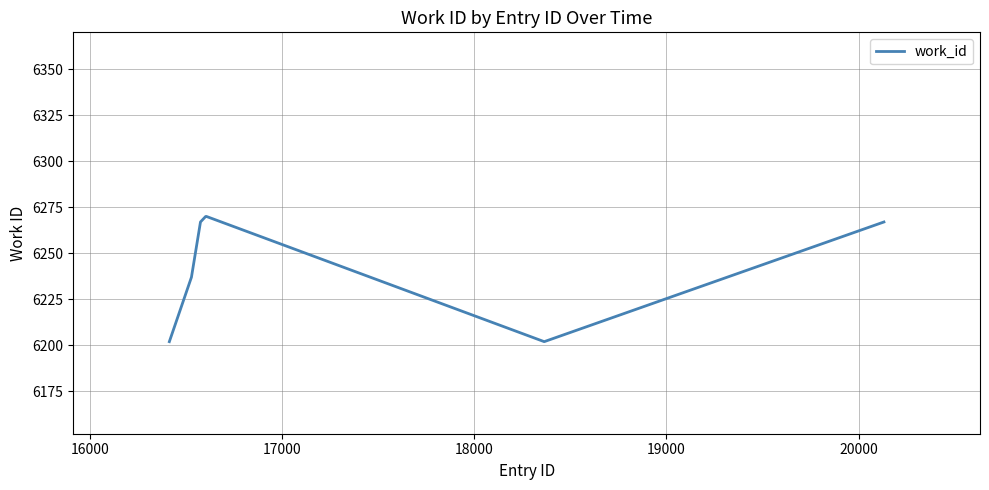

What is the average value?

6245